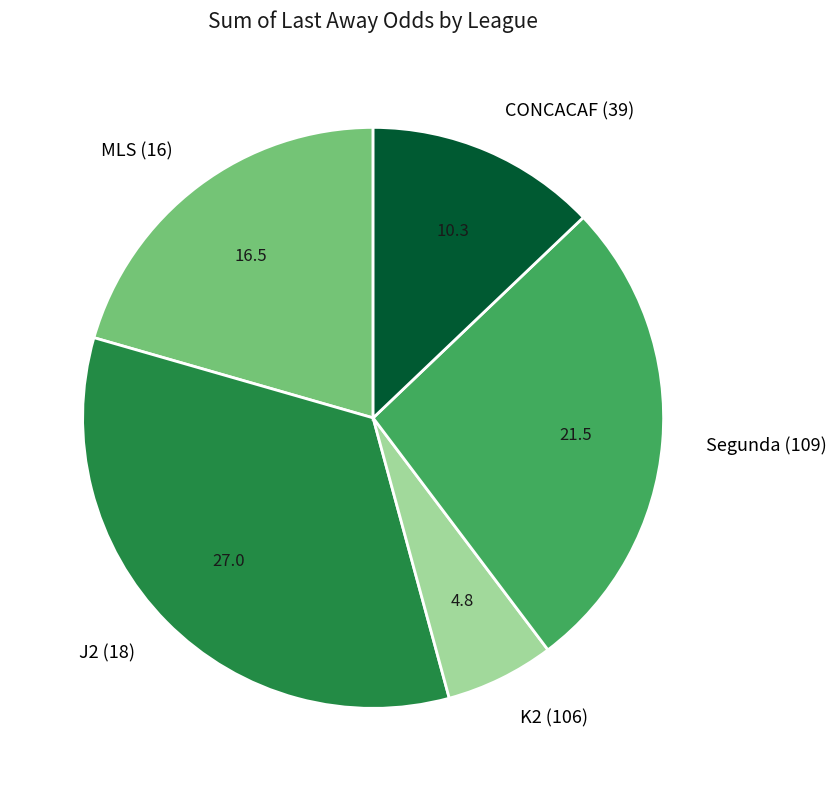

Does K2 (106) account for over 50% of the chart?

No